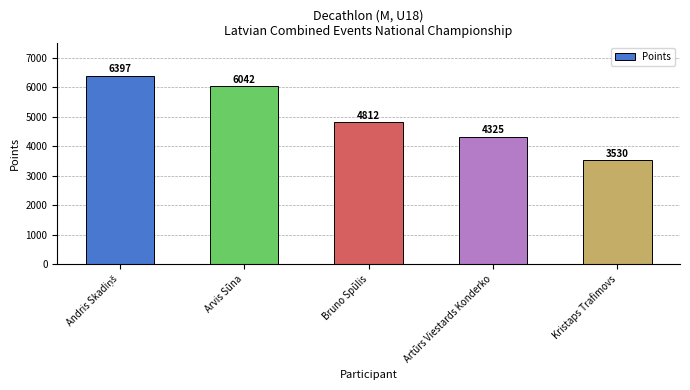

Read the value at Bruno Spūlis, to the nearest 10.

4810